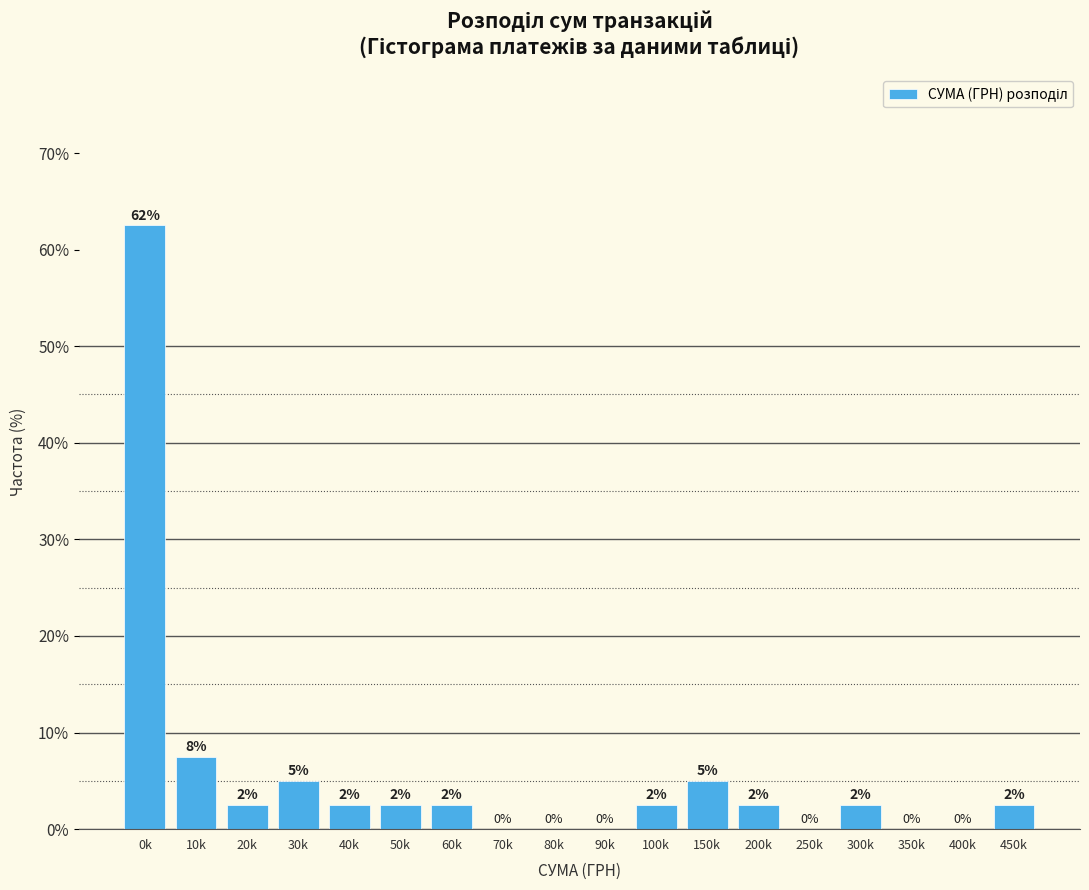

Are the bars horizontal?

No